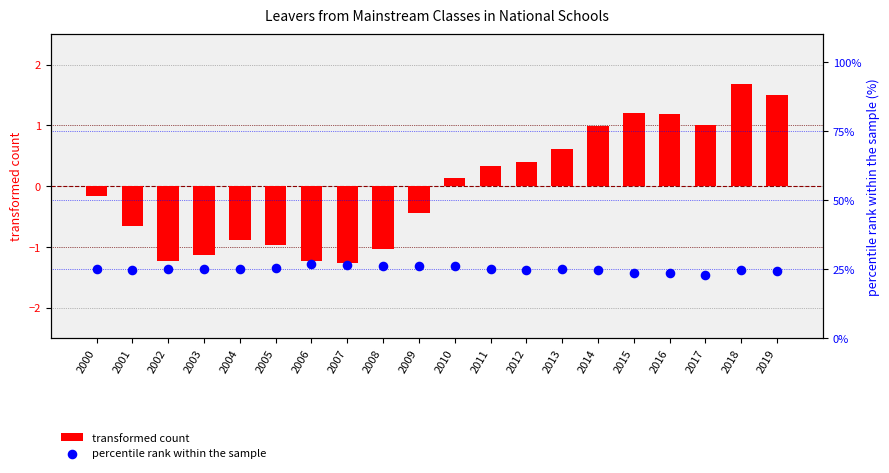

At which category is the sum across all series the highest?

2018